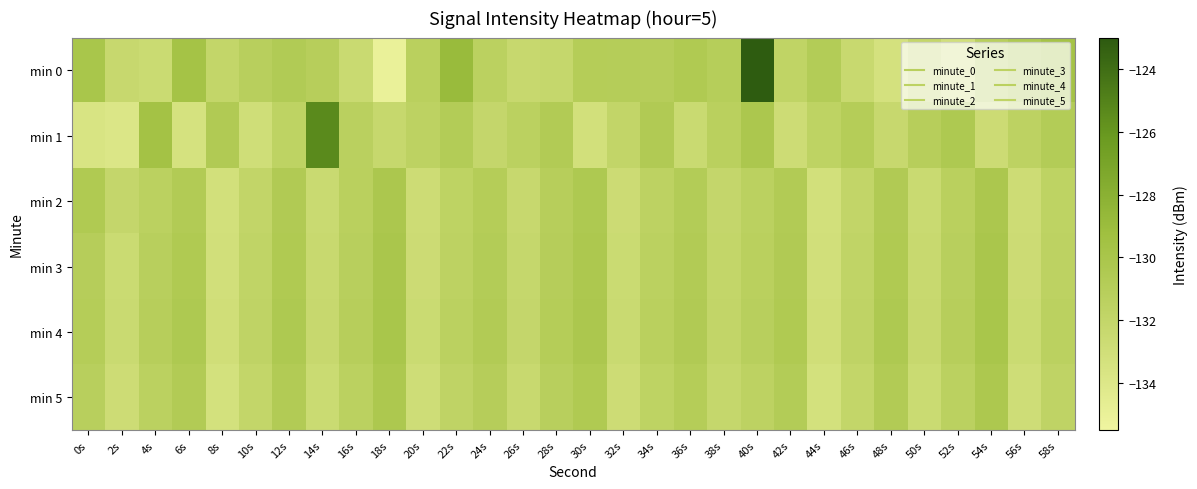

What is the maximum value shown in the chart?

-123.1